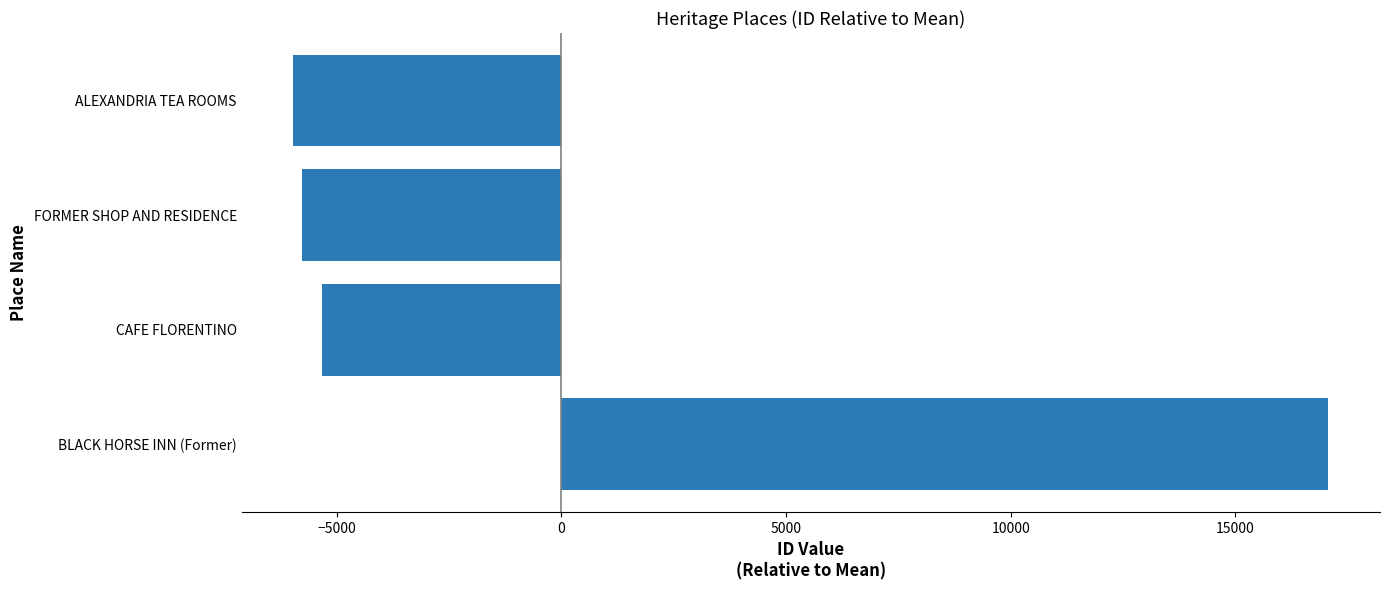

The value at FORMER SHOP AND RESIDENCE is -5766. True or false?

True